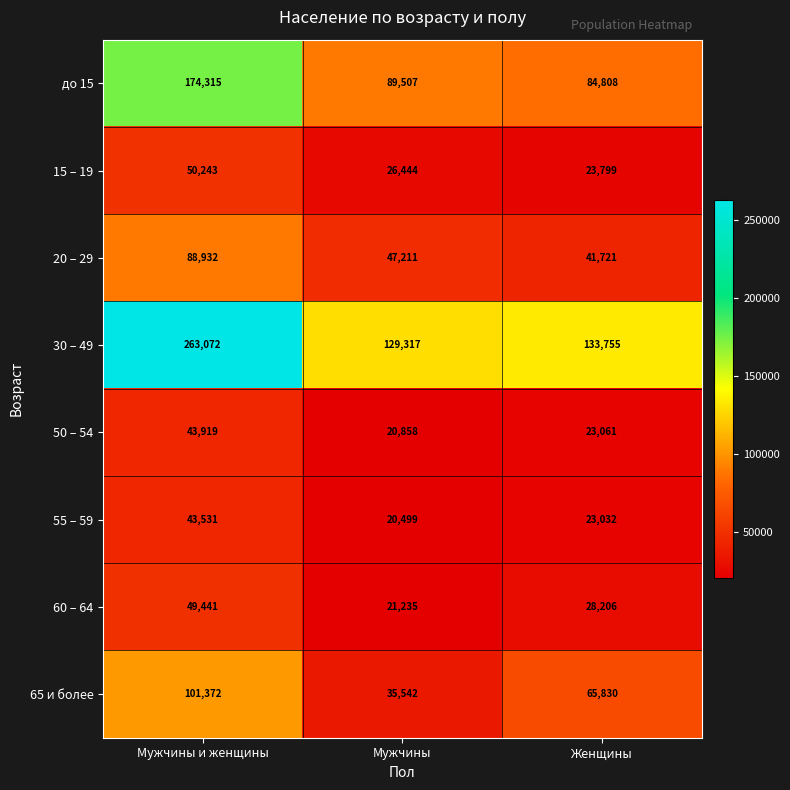

Where does the 30 – 49 series first go above 133755?

Мужчины и женщины